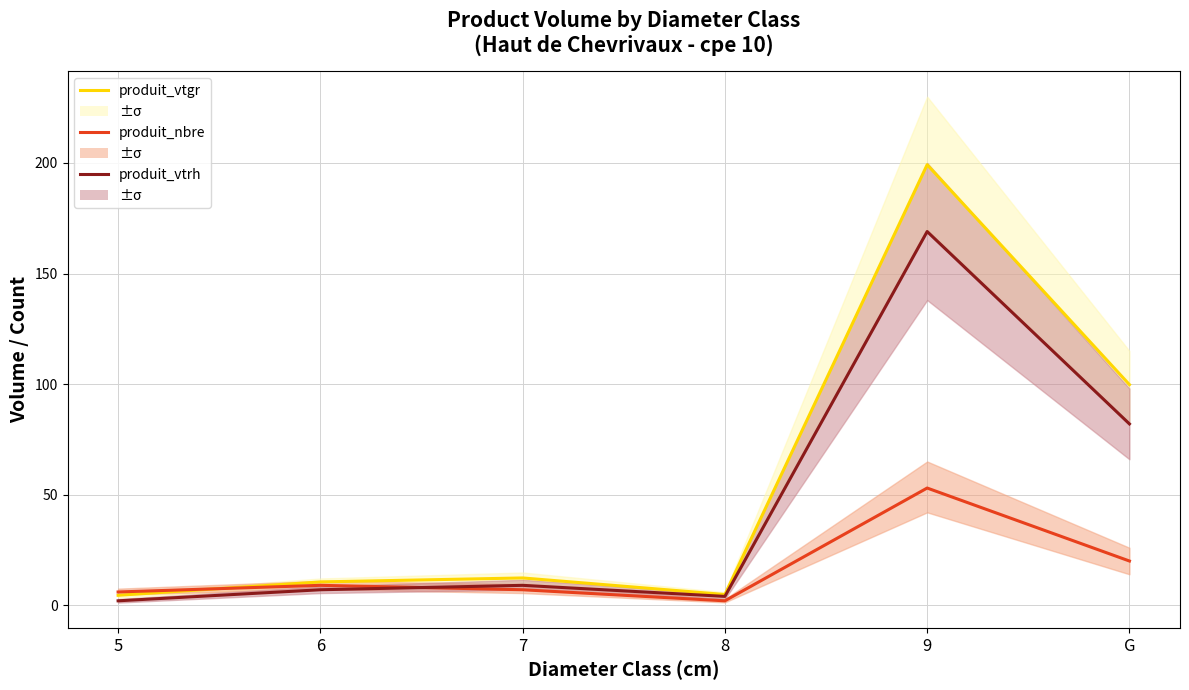

Which label corresponds to the smallest value in the chart?

8